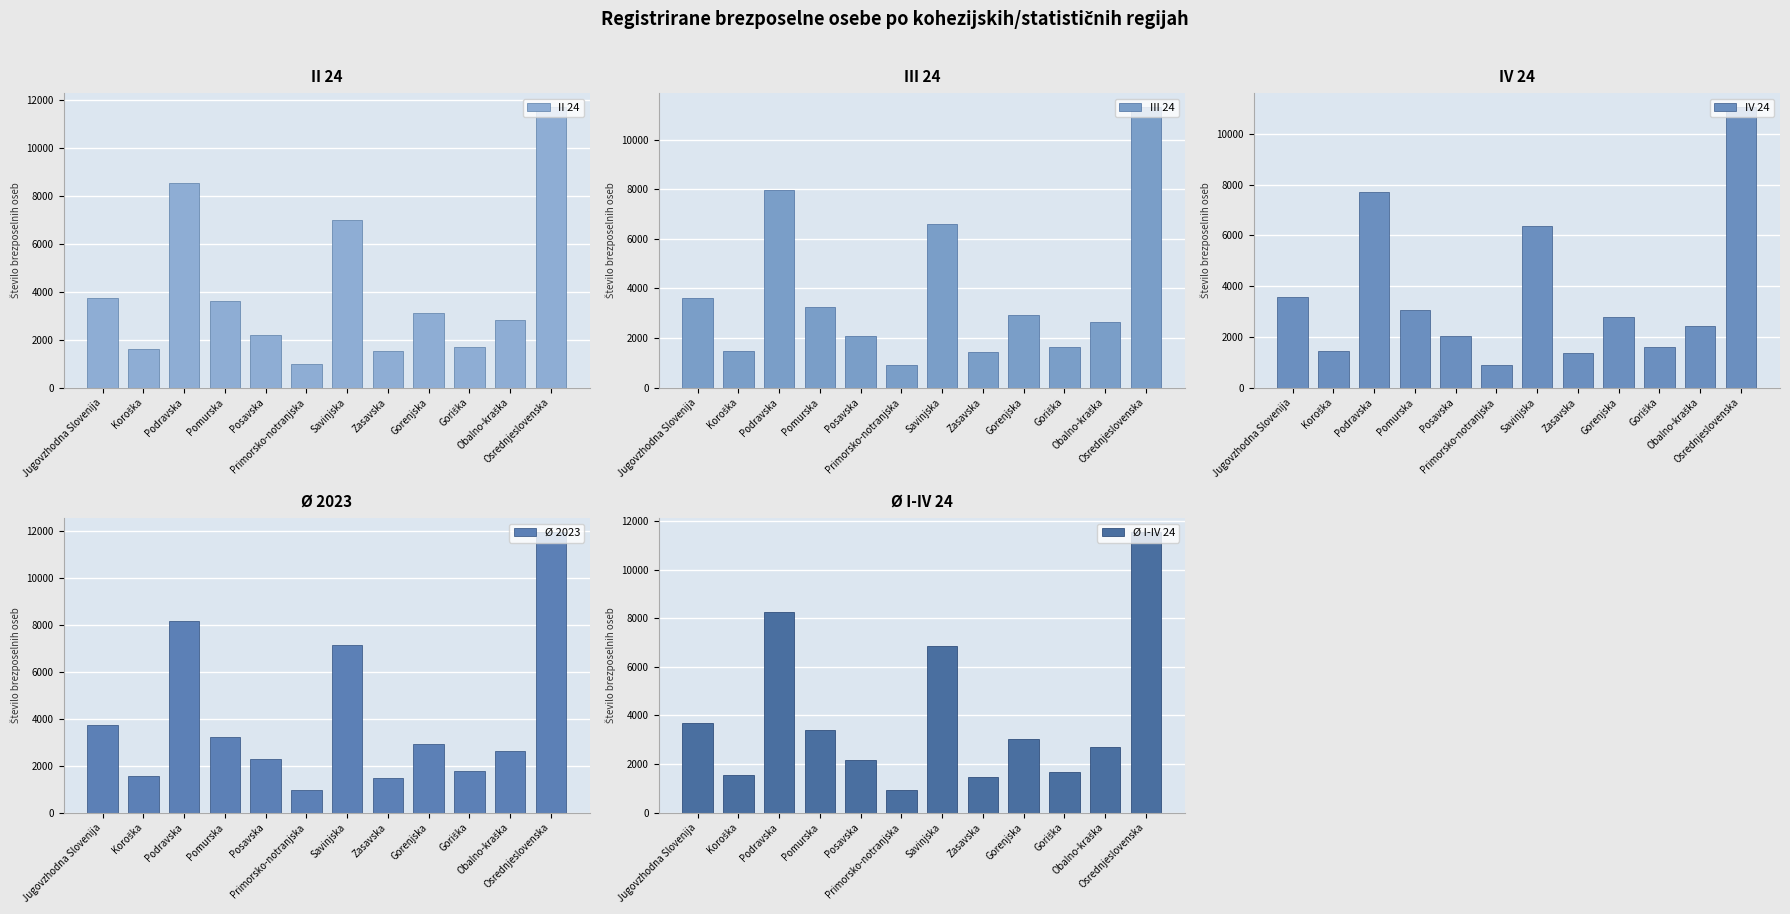

What is the label of the 11th bar from the left?

Obalno-kraška